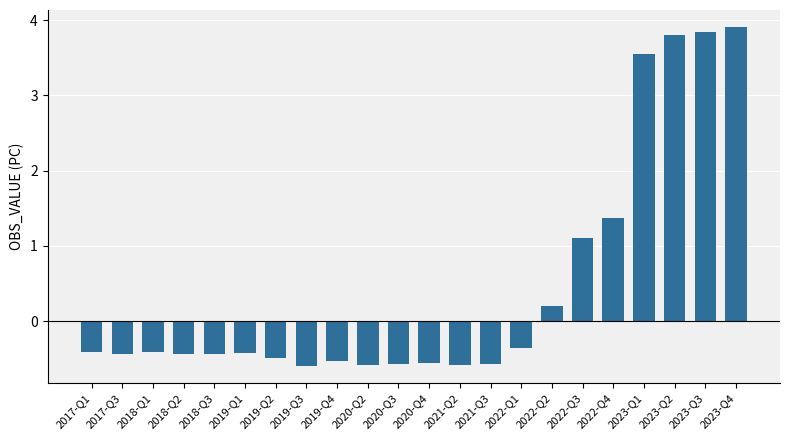

Read the value at 2019-Q1.

-0.4